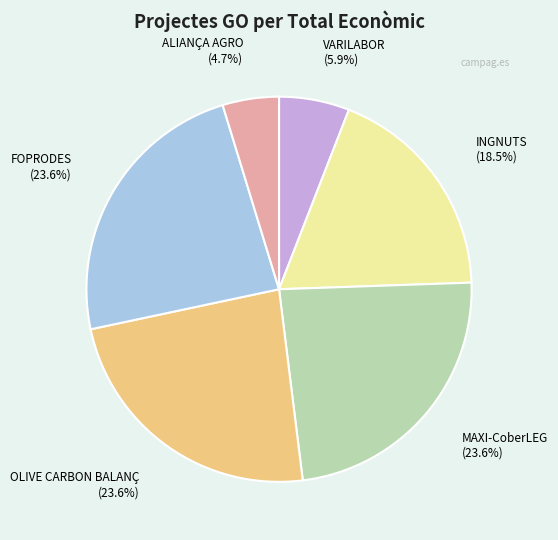

To the nearest percent, what percentage of the pie is VARILABOR?

6%